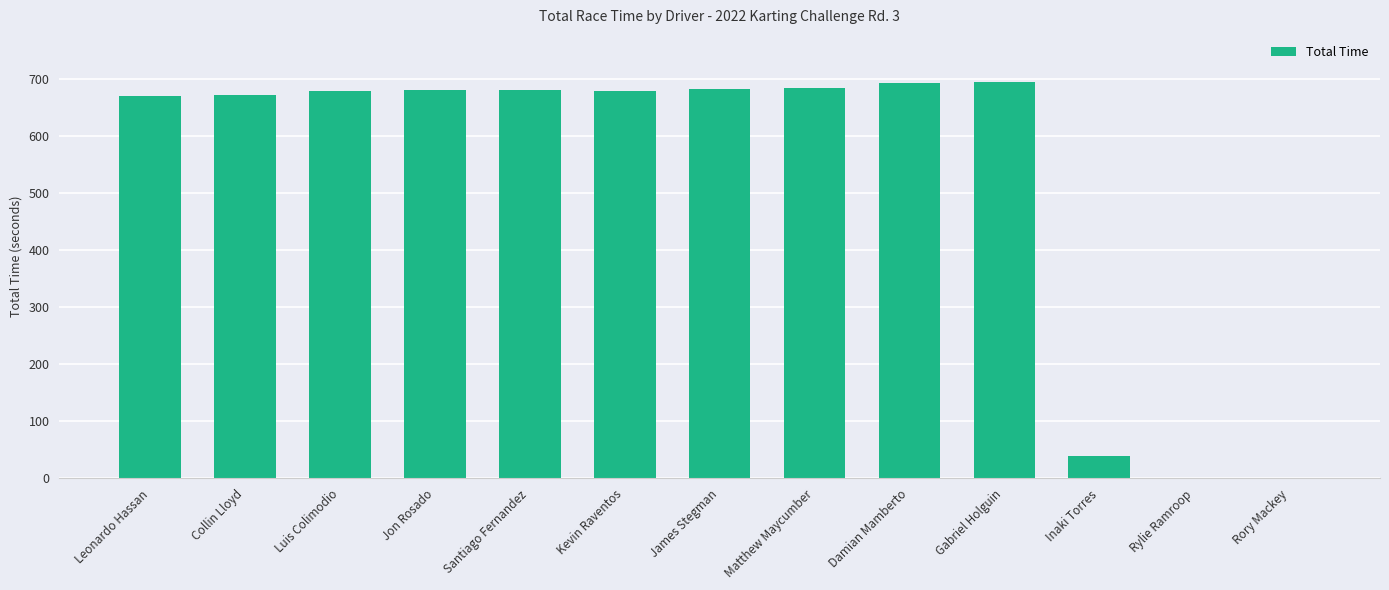

What is the sum of all values?

6860.7